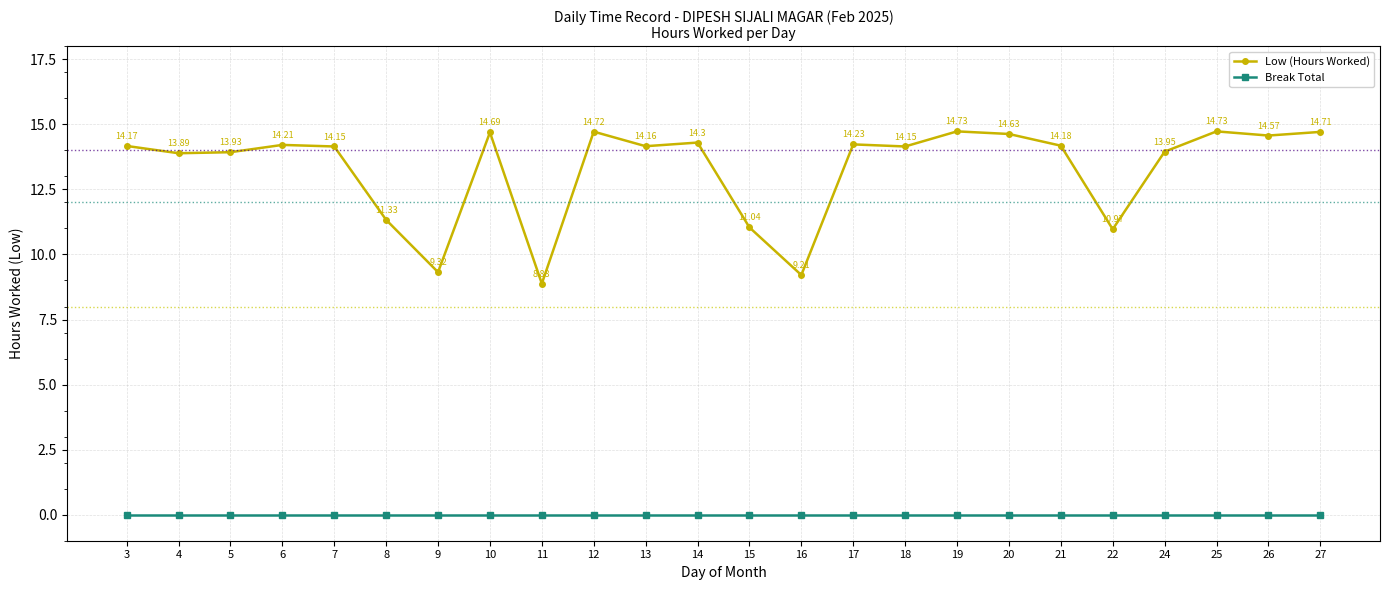

What is the maximum value shown in the chart?

14.7